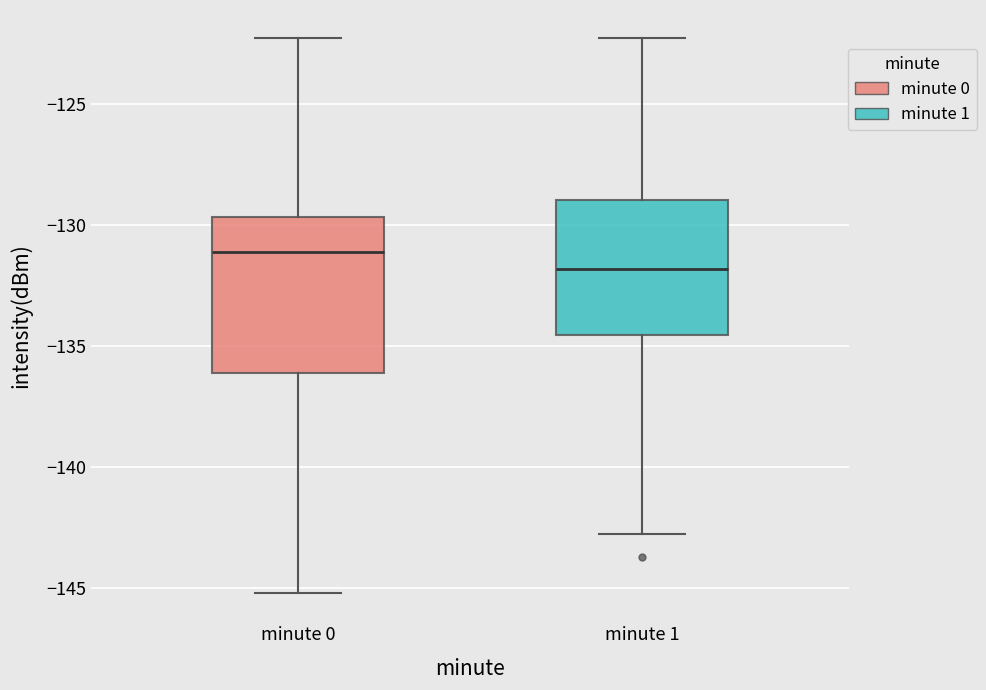

Where does the lower whisker of the box for minute 1 end on the y-axis? The values are not printed on the chart, so give them approximately, as read against the axis.

-143.0